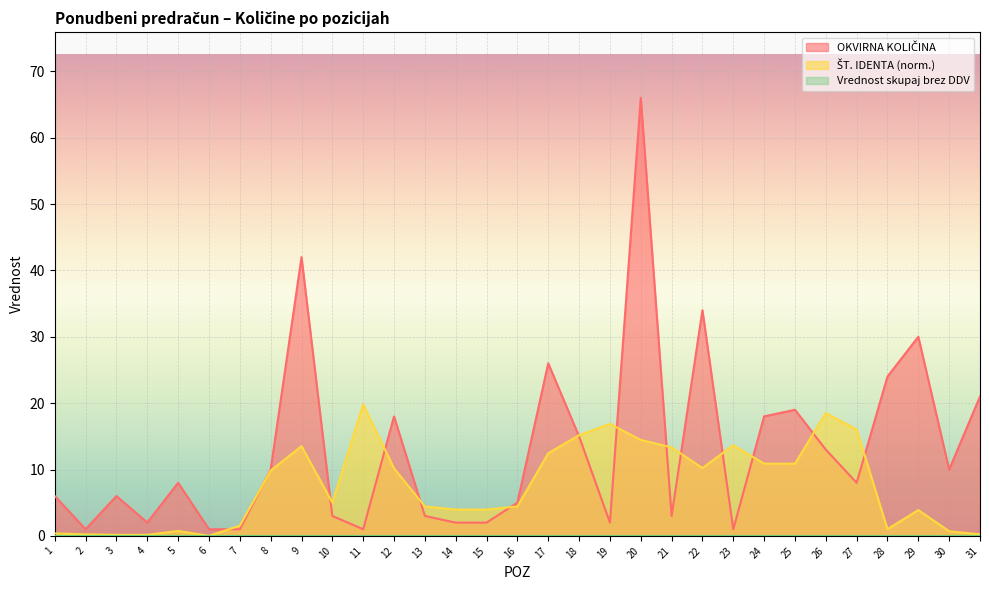

At which category is the sum across all series the highest?

20